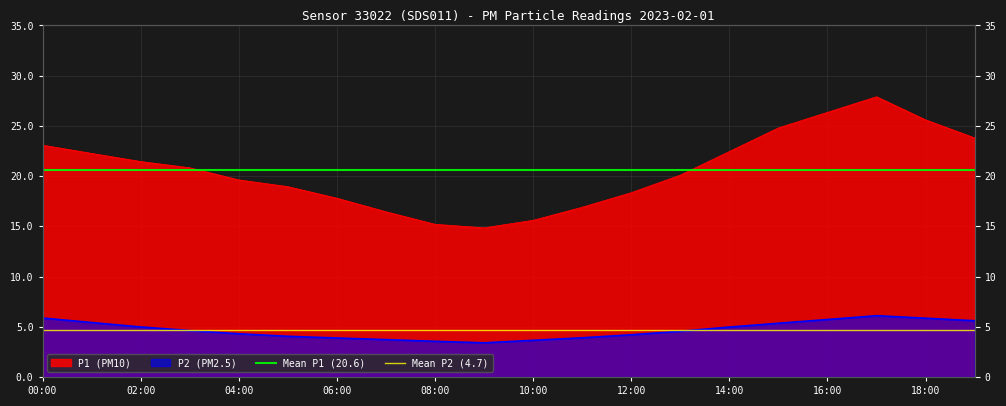

What is the average value of the Mean P1 (20.6) series?

20.6